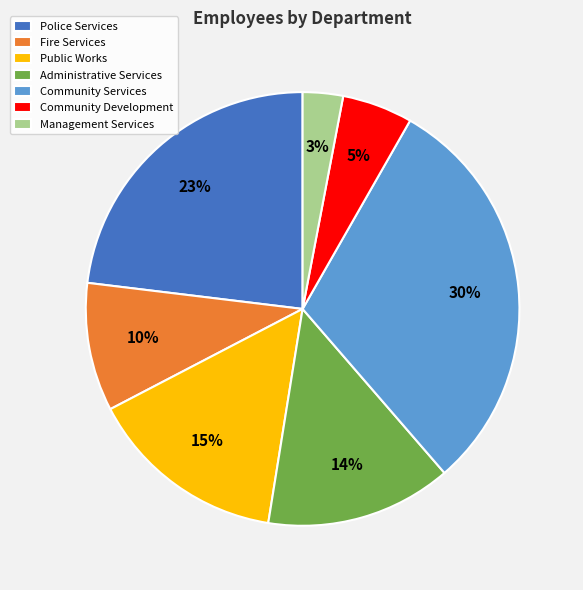

Between Public Works and Management Services, which is larger?

Public Works